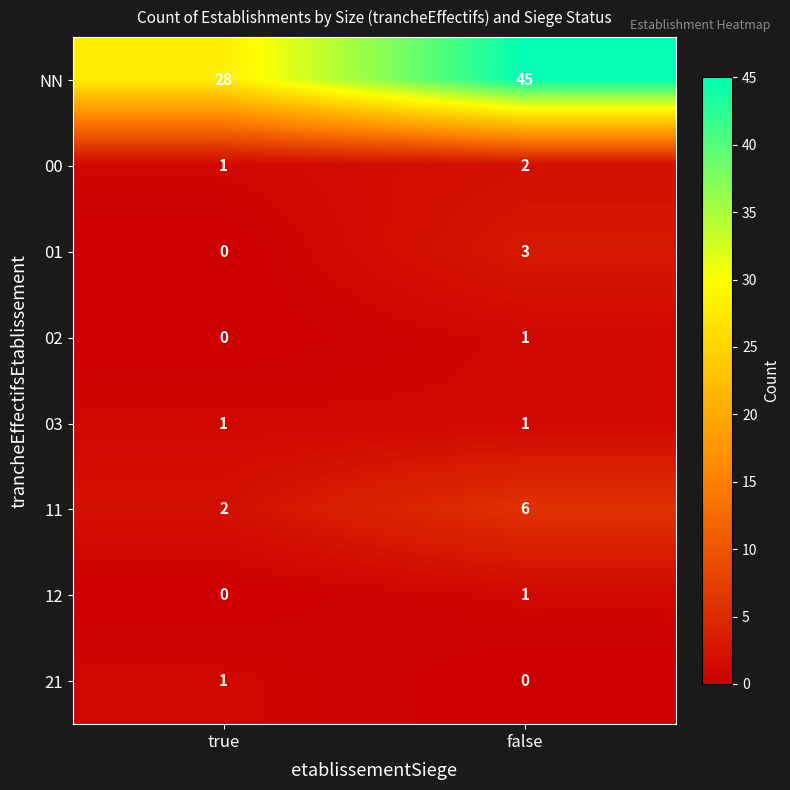

At how many categories does at least one series exceed 21?

2